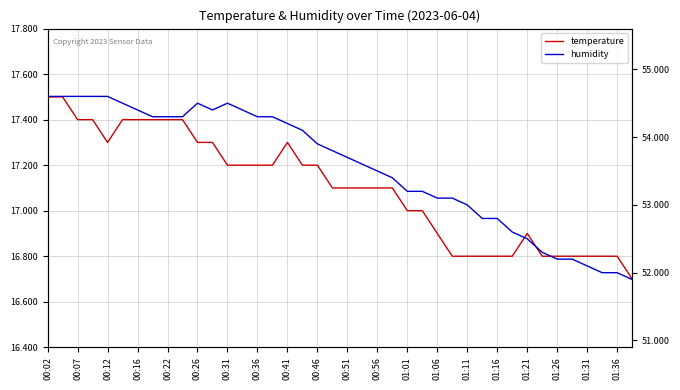

Reading left to right, list all the values displayed in this chart.

temperature: 17.5	17.5	17.4	17.4	17.3	17.4	17.4	17.4	17.4	17.4	17.3	17.3	17.2	17.2	17.2	17.2	17.3	17.2	17.2	17.1	17.1	17.1	17.1	17.1	17.0	17.0	16.9	16.8	16.8	16.8	16.8	16.8	16.9	16.8	16.8	16.8	16.8	16.8	16.8	16.7
humidity: 54.6	54.6	54.6	54.6	54.6	54.5	54.4	54.3	54.3	54.3	54.5	54.4	54.5	54.4	54.3	54.3	54.2	54.1	53.9	53.8	53.7	53.6	53.5	53.4	53.2	53.2	53.1	53.1	53.0	52.8	52.8	52.6	52.5	52.3	52.2	52.2	52.1	52.0	52.0	51.9